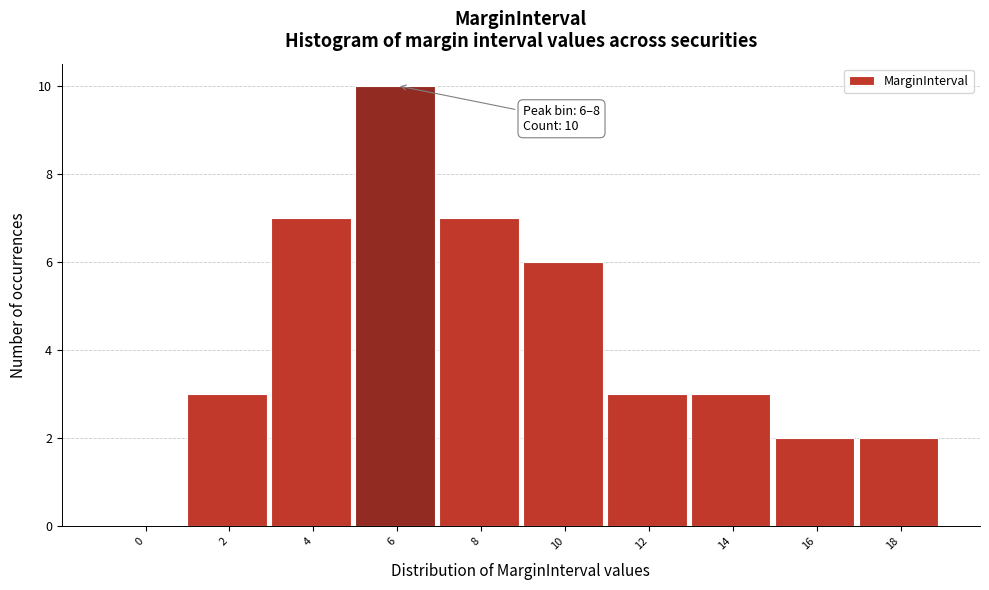

Reading left to right, list all the values displayed in this chart.

0=0	2=3	4=7	6=10	8=7	10=6	12=3	14=3	16=2	18=2